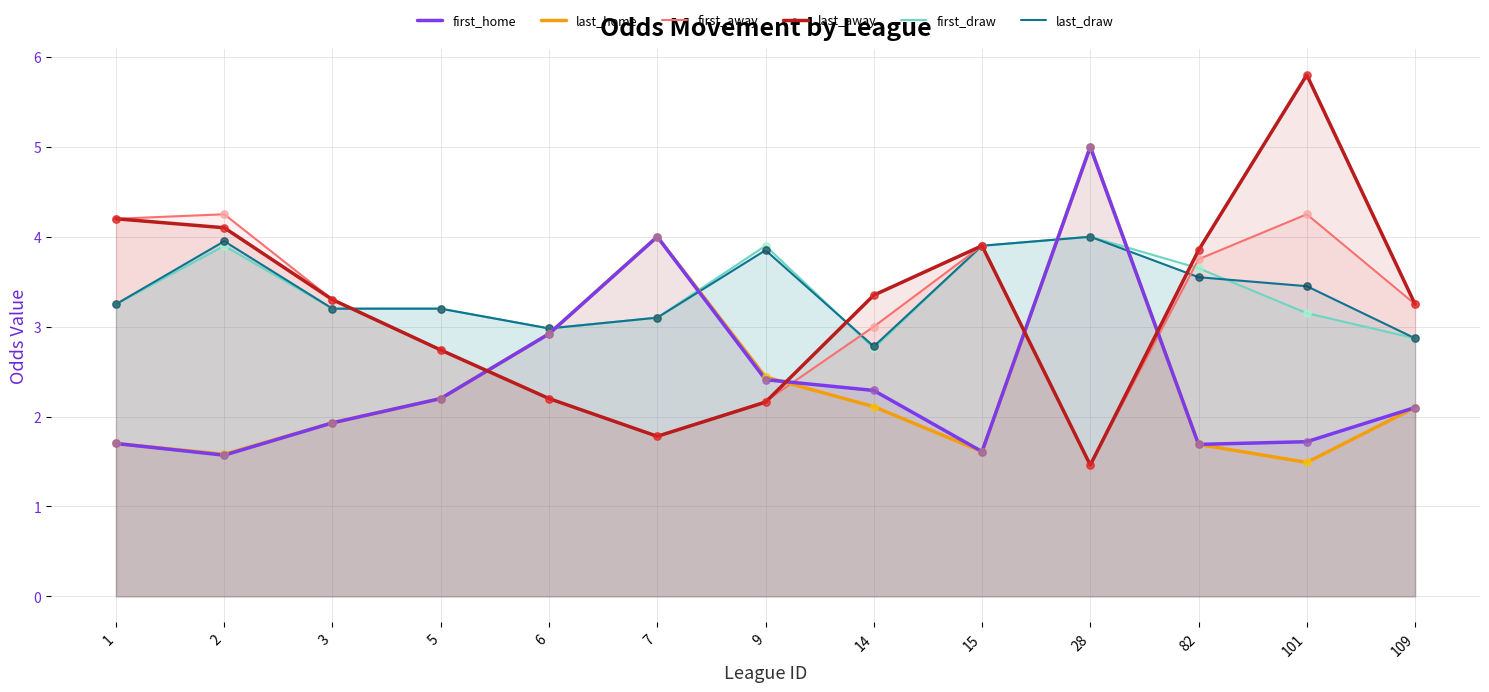

Is the value of last_home at 3 greater than the value of first_away at 7?

Yes